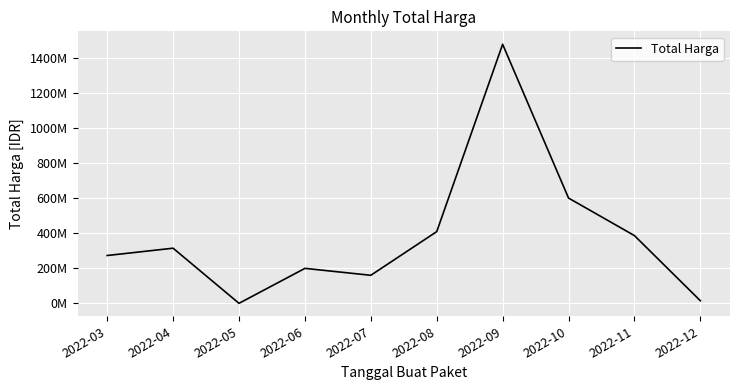

Reading right to left, transcribe all the data shown in this chart.

14750000	385940000	599923150	1476159000	408553000	159750000	199200000	0	314121780	272470245